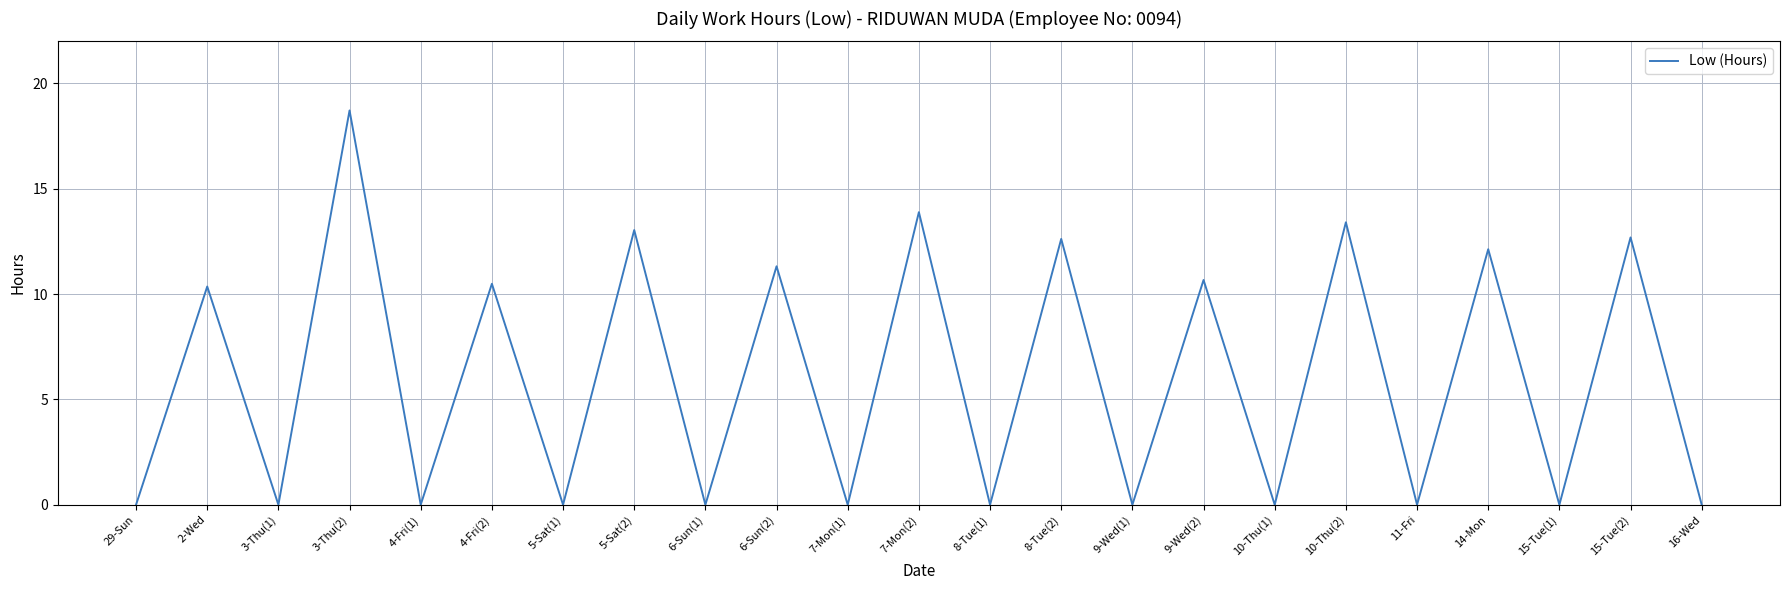

At which category does the data reach its first local valley?

3-Thu(1)